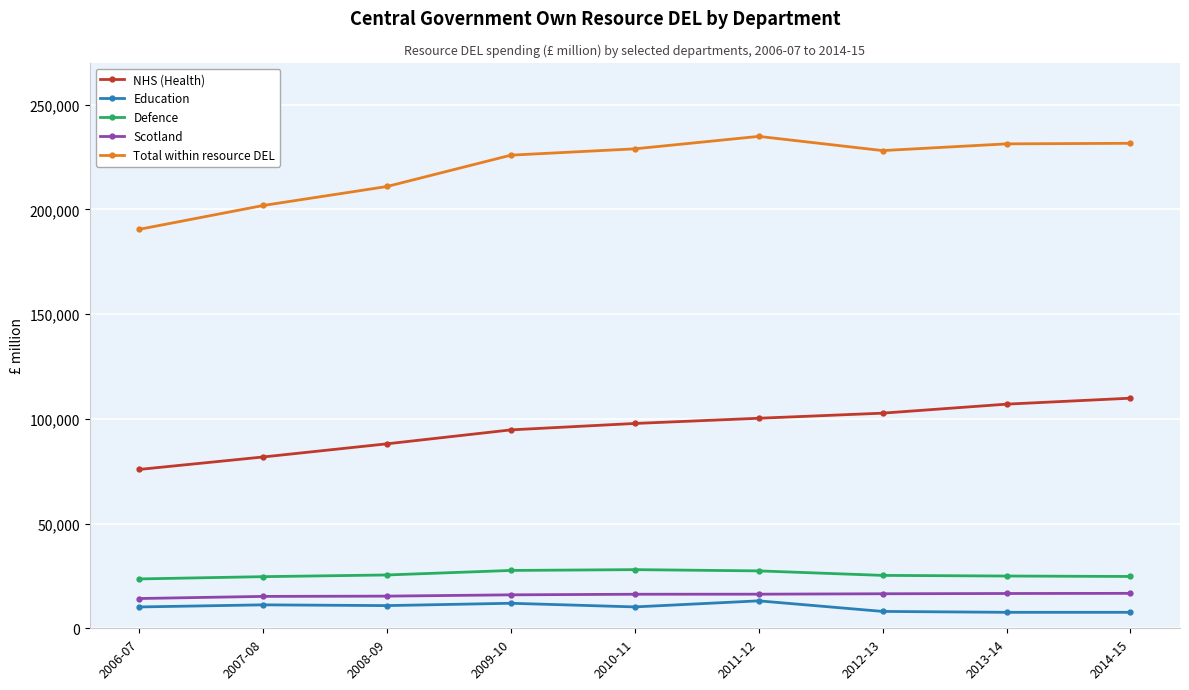

True or false: NHS (Health) and Total within resource DEL intersect in this chart.

False